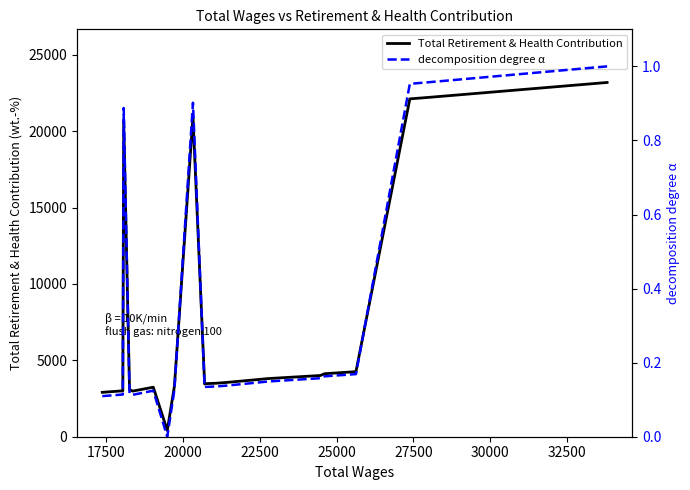

What is the maximum value for Total Retirement & Health Contribution?

23190